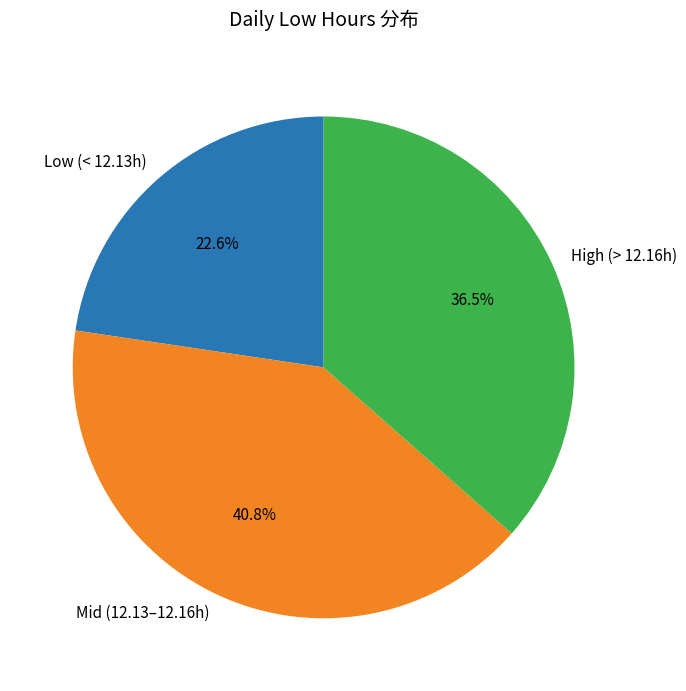

What portion of the pie excludes Low (< 12.13h)?

77.4%